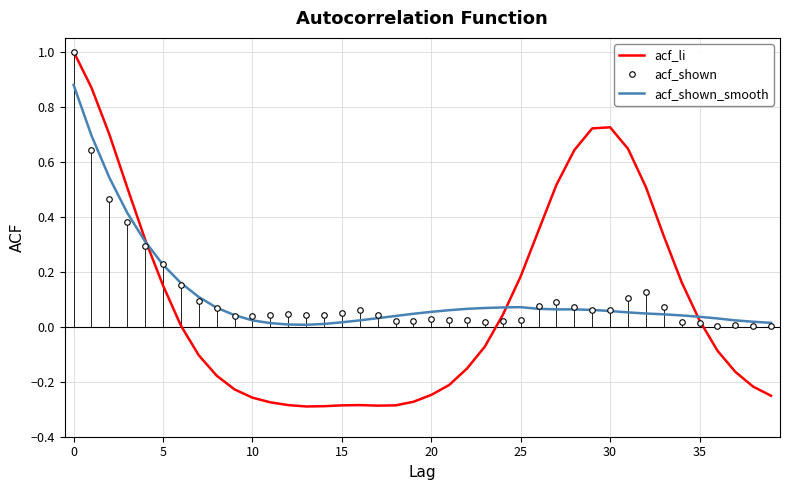

Which series has the largest range (max minus min)?

acf_li